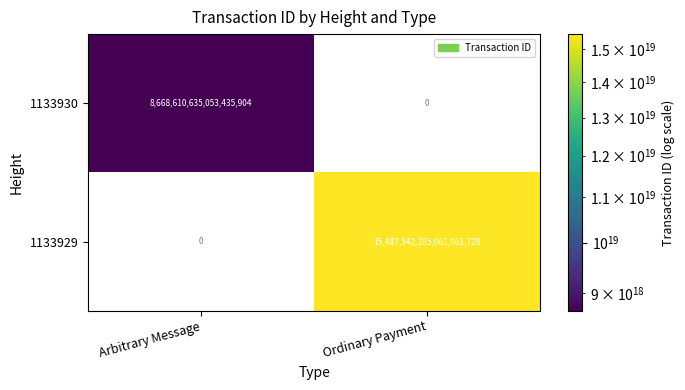

Which series has the largest range (max minus min)?

1133929